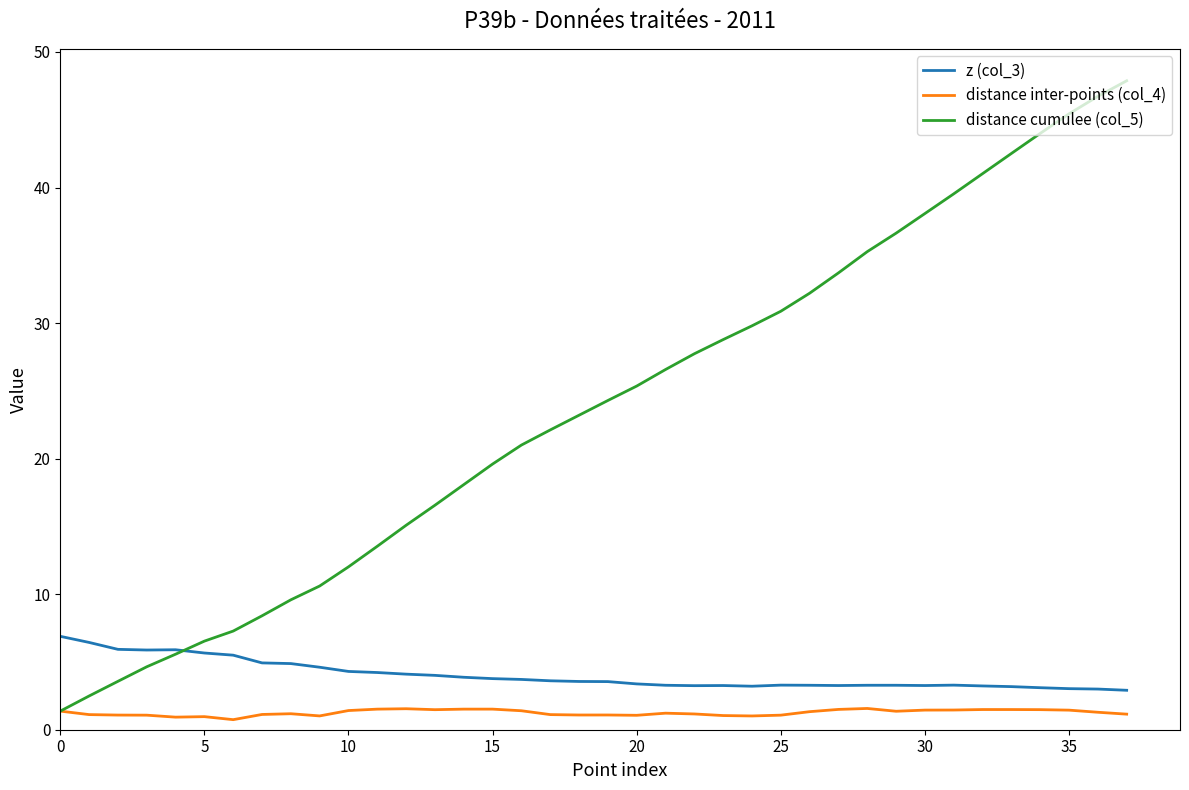

What is the minimum value shown in the chart?

0.7